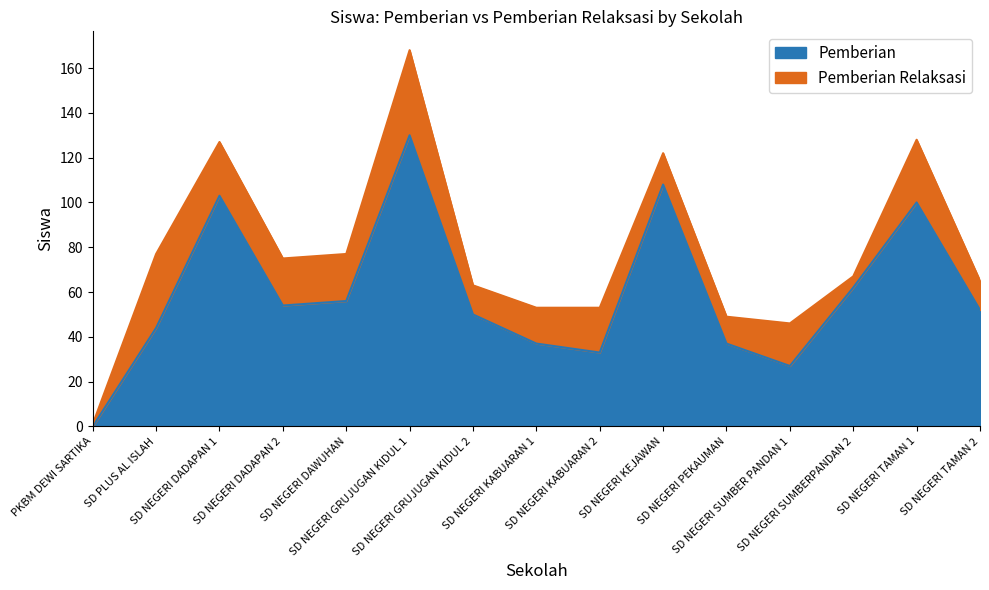

At which category does the data reach its first local valley?

SD NEGERI DADAPAN 2